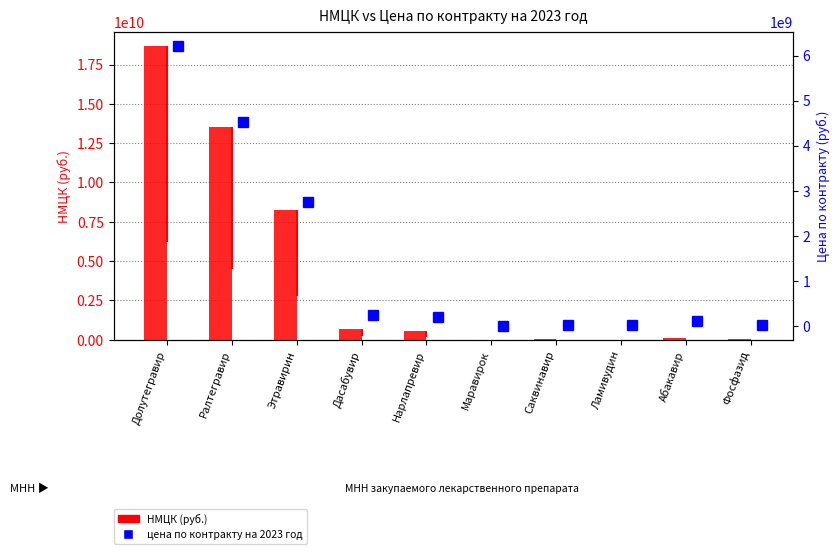

Is the value of цена по контракту на 2023 год at Саквинавир greater than the value of НМЦК (руб.) at Саквинавир?

No